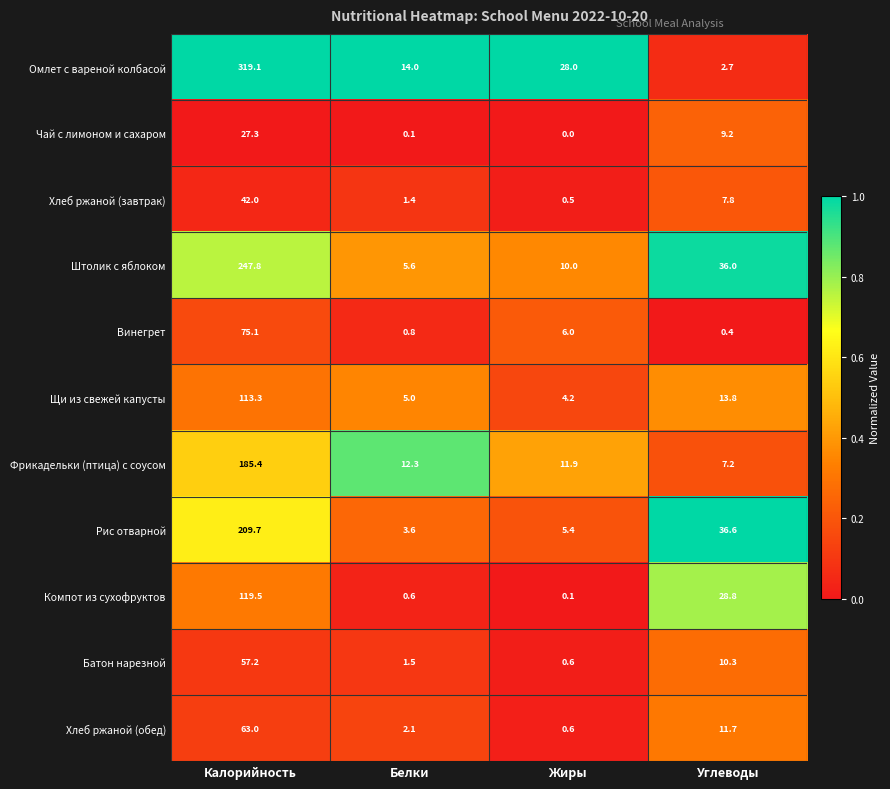

Is it true that Омлет с вареной колбасой equals 28.0 at Жиры?

True